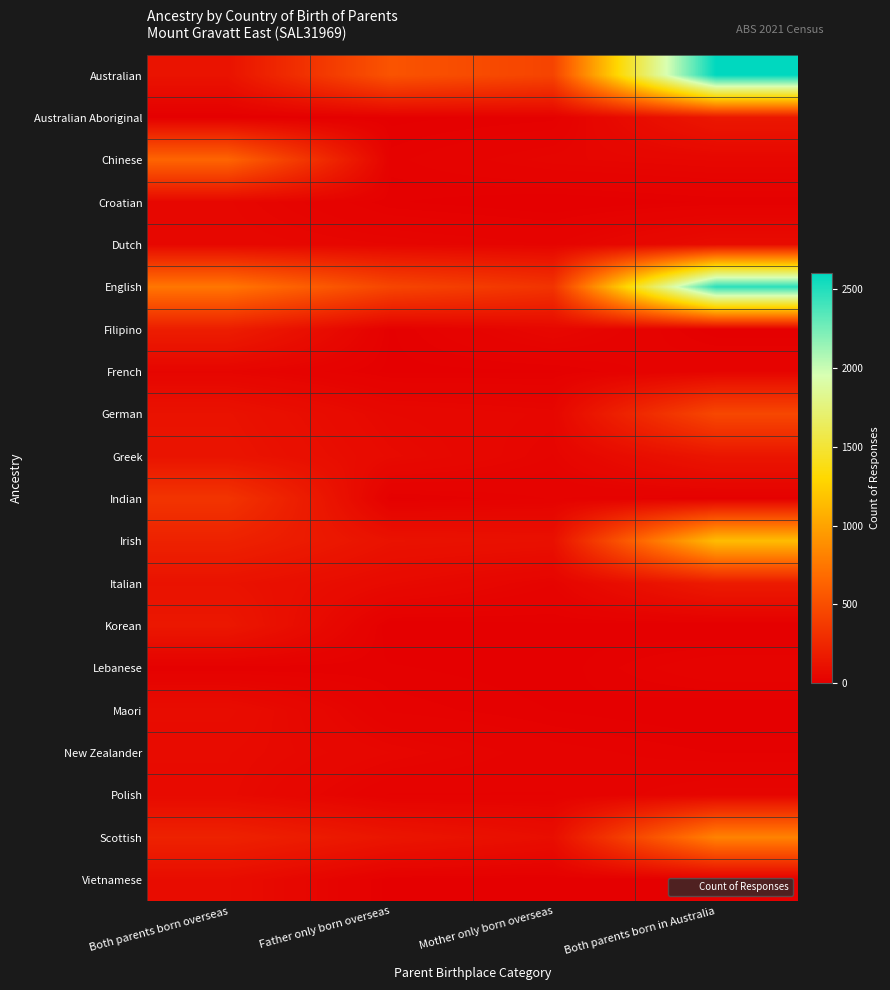

How many categories are shown in the chart?

4